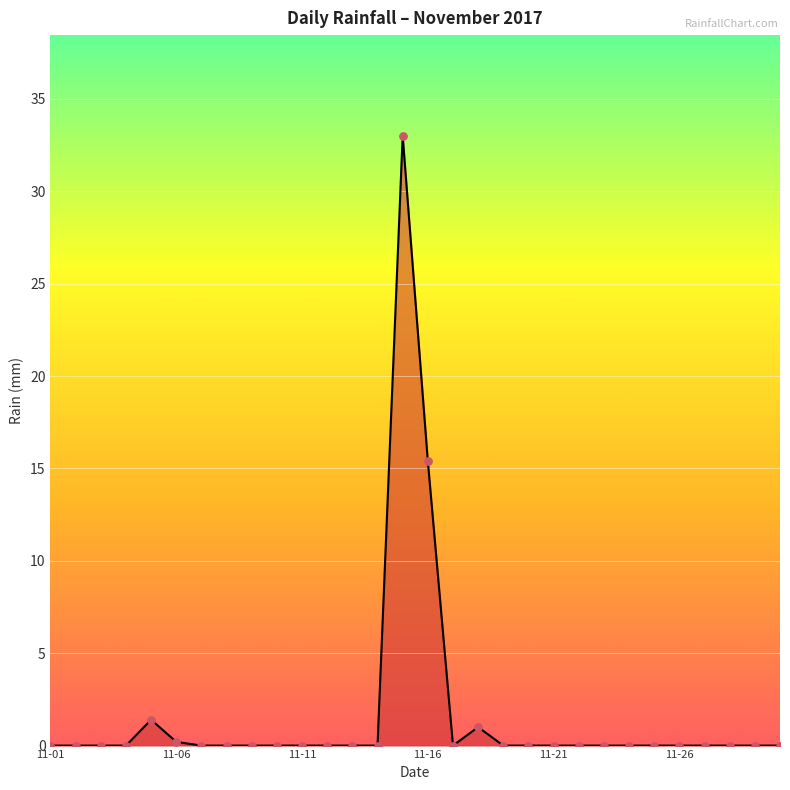

What is the difference between the maximum and minimum values?

33.0